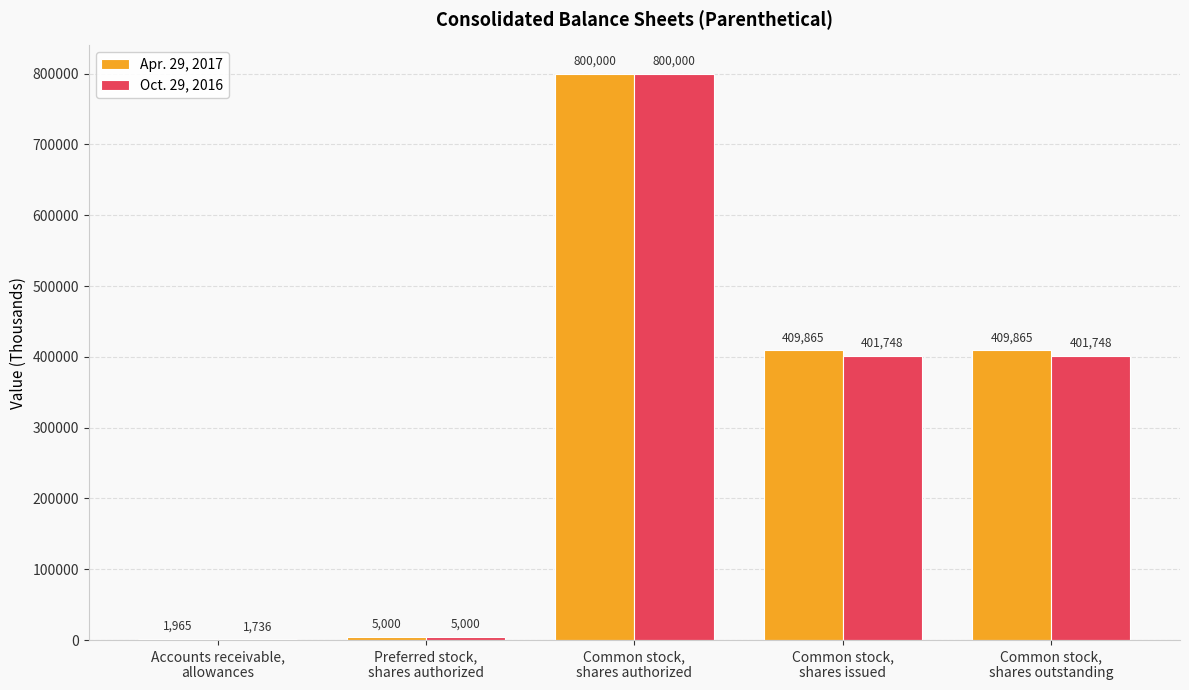

What is the sum of all Oct. 29, 2016 values?

1610232